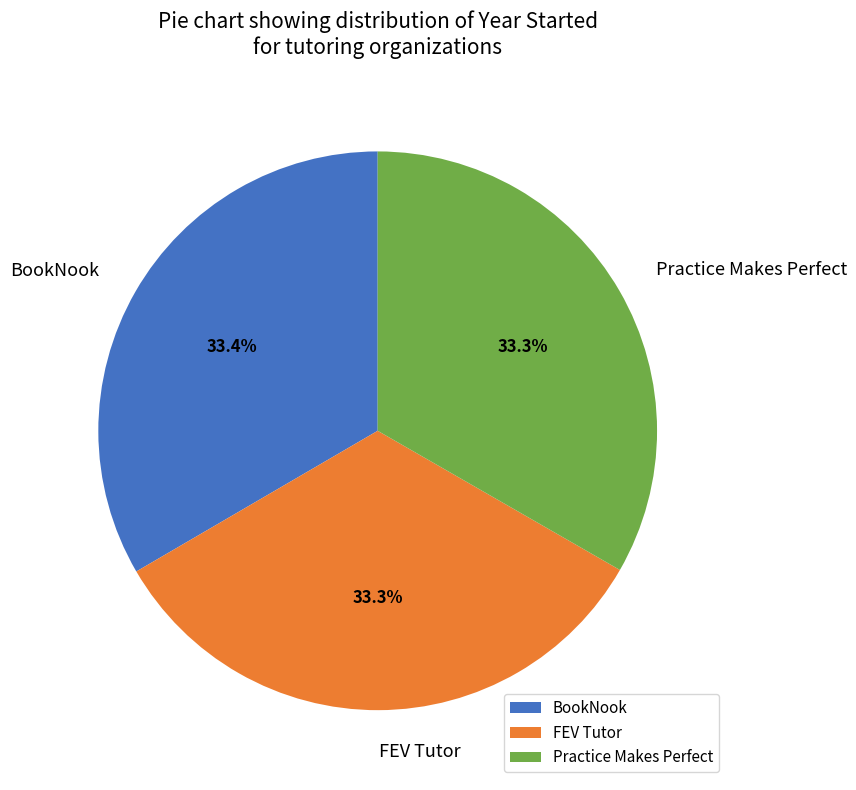

Does any single category account for the majority?

No